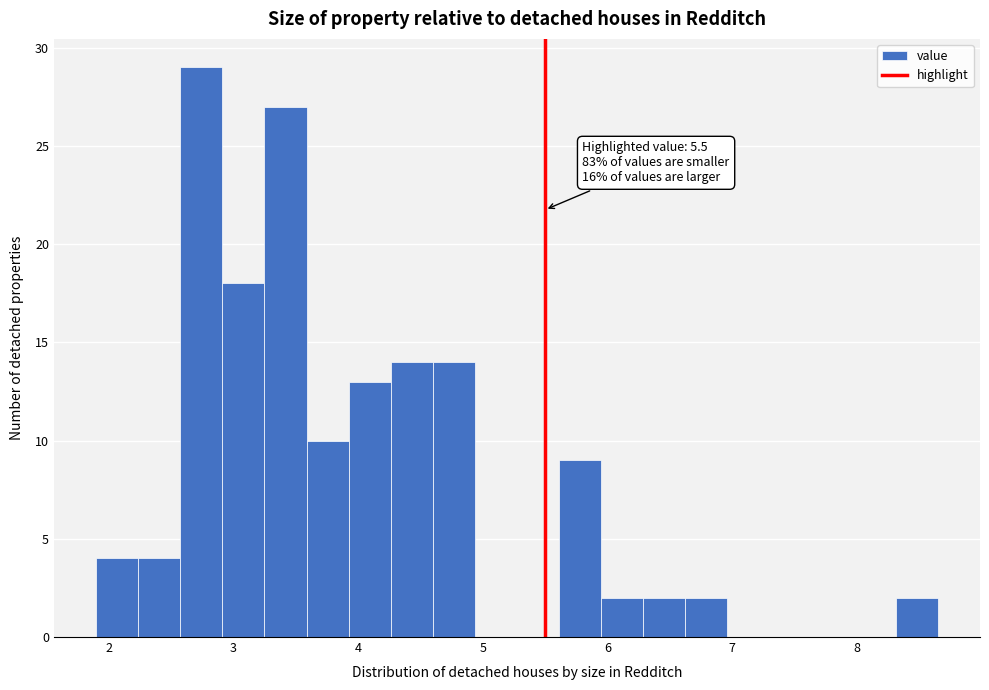

Read against the x-axis, roughly where is the centre of the tallest bar?

2.7